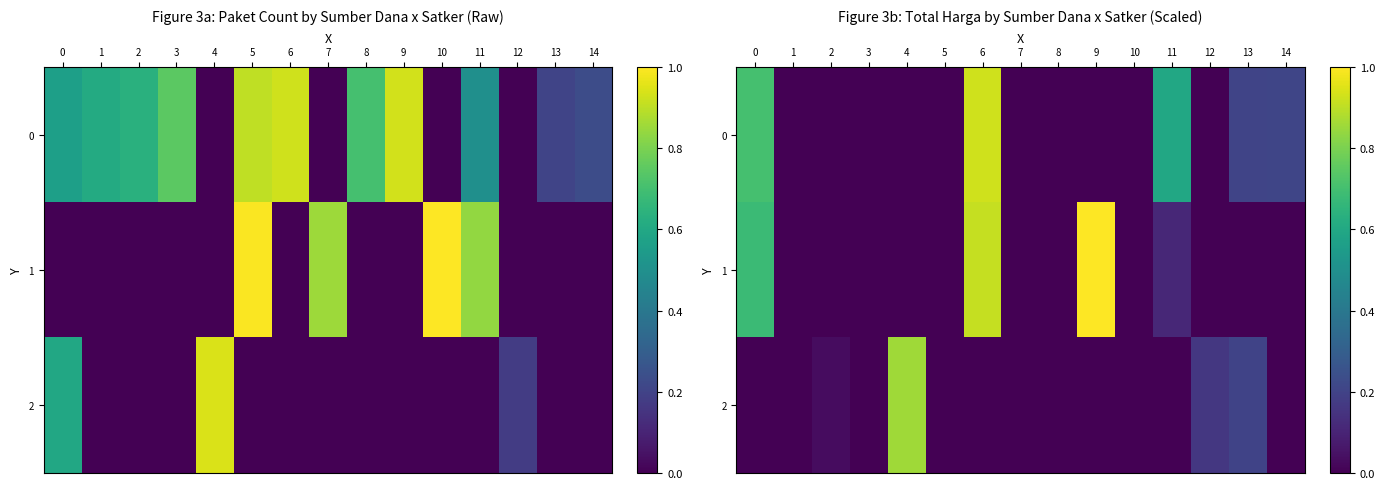

True or false: 1 has a value of 0.0 at 3.

True